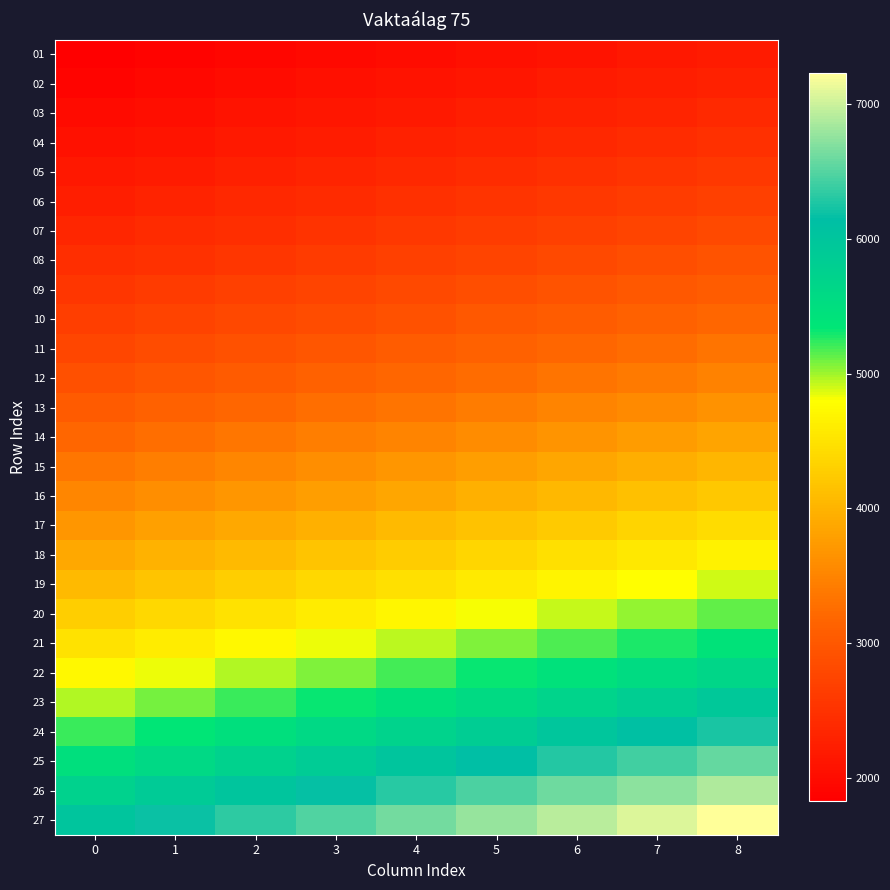

Reading right to left, extract all data points from this chart.

01: 8=2193.9	7=2148.2	6=2102.5	5=2056.8	4=2011.1	3=1965.4	2=1919.7	1=1874.0	0=1828.2
02: 8=2284.3	7=2236.7	6=2189.1	5=2141.5	4=2093.9	3=2046.3	2=1998.7	1=1951.1	0=1903.5
03: 8=2379.1	7=2329.6	6=2280.0	5=2230.4	4=2180.9	3=2131.3	2=2081.8	1=2032.2	0=1982.6
04: 8=2478.8	7=2427.1	6=2375.5	5=2323.8	4=2272.2	3=2220.6	2=2168.9	1=2117.3	0=2065.6
05: 8=2583.3	7=2529.5	6=2475.7	5=2421.9	4=2368.1	3=2314.2	2=2260.4	1=2206.6	0=2152.8
06: 8=2693.2	7=2637.1	6=2581.0	5=2524.8	4=2468.8	3=2412.6	2=2356.5	1=2300.4	0=2244.3
07: 8=2808.5	7=2750.0	6=2691.5	5=2633.0	4=2574.5	3=2515.9	2=2457.4	1=2398.9	0=2340.4
08: 8=2929.6	7=2868.6	6=2807.5	5=2746.5	4=2685.4	3=2624.4	2=2563.4	1=2502.3	0=2441.3
09: 8=3056.7	7=2993.1	6=2929.4	5=2865.7	4=2802.0	3=2738.3	2=2674.6	1=2610.9	0=2547.3
10: 8=3190.2	7=3123.8	6=3057.3	5=2990.8	4=2924.4	3=2857.9	2=2791.4	1=2725.0	0=2658.5
11: 8=3330.4	7=3261.0	6=3191.6	5=3122.2	4=3052.9	3=2983.5	2=2914.1	1=2844.7	0=2775.3
12: 8=3477.6	7=3405.1	6=3332.7	5=3260.2	4=3187.8	3=3115.3	2=3042.9	1=2970.4	0=2898.0
13: 8=3651.4	7=3575.4	6=3499.3	5=3423.2	4=3347.2	3=3271.1	2=3195.0	1=3118.9	0=3042.9
14: 8=3834.0	7=3754.2	6=3674.3	5=3594.4	4=3514.5	3=3434.6	2=3354.8	1=3274.9	0=3195.0
15: 8=4025.7	7=3941.8	6=3858.0	5=3774.1	4=3690.2	3=3606.4	2=3522.5	1=3438.6	0=3354.8
16: 8=4227.0	7=4138.9	6=4050.9	5=3962.8	4=3874.8	3=3786.7	2=3698.6	1=3610.6	0=3522.5
17: 8=4438.4	7=4345.9	6=4253.4	5=4161.0	4=4068.5	3=3976.0	2=3883.6	1=3791.1	0=3698.6
18: 8=4660.3	7=4563.2	6=4466.1	5=4369.0	4=4271.9	3=4174.8	2=4077.7	1=3980.7	0=3883.6
19: 8=4893.3	7=4791.4	6=4689.4	5=4587.5	4=4485.5	3=4383.6	2=4281.6	1=4179.7	0=4077.7
20: 8=5137.9	7=5030.9	6=4923.9	5=4816.8	4=4709.8	3=4602.8	2=4495.7	1=4388.7	0=4281.6
21: 8=5394.9	7=5282.5	6=5170.1	5=5057.7	4=4945.3	3=4832.9	2=4720.5	1=4608.1	0=4495.7
22: 8=5664.6	7=5546.6	6=5428.6	5=5310.6	4=5192.5	3=5074.5	2=4956.5	1=4838.5	0=4720.5
23: 8=5947.8	7=5823.9	6=5700.0	5=5576.1	4=5452.2	3=5328.3	2=5204.4	1=5080.4	0=4956.5
24: 8=6245.2	7=6115.1	6=5985.0	5=5854.9	4=5724.8	3=5594.7	2=5464.6	1=5334.4	0=5204.4
25: 8=6557.5	7=6420.9	6=6284.2	5=6147.6	4=6011.0	3=5874.4	2=5737.8	1=5601.2	0=5464.6
26: 8=6885.4	7=6741.9	6=6598.5	5=6455.0	4=6311.6	3=6168.1	2=6024.7	1=5881.2	0=5737.8
27: 8=7229.6	7=7079.0	6=6928.4	5=6777.8	4=6627.1	3=6476.5	2=6325.9	1=6175.3	0=6024.7